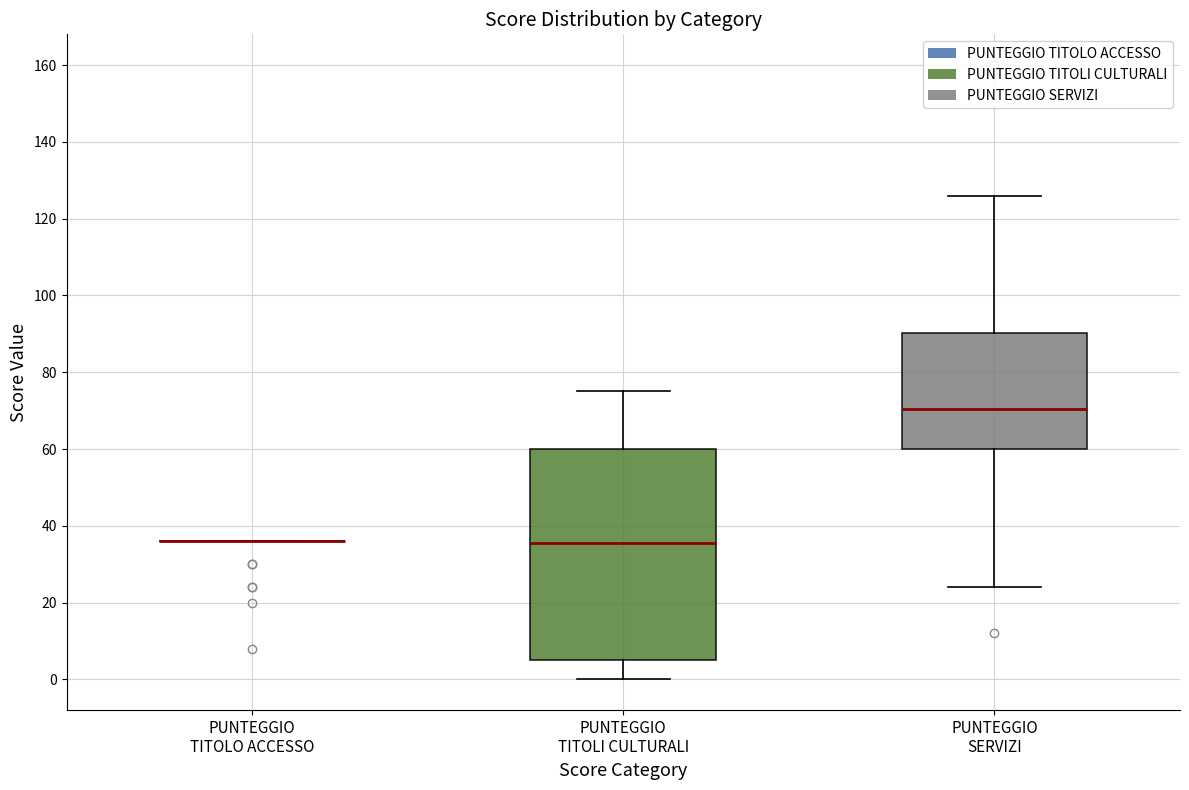

Reading left to right, read every box against the y-axis: the position of its median line, the range the box covers, and the ends of its whiskers. The values are not printed on the chart, so give them approximately, as read against the axis.

PUNTEGGIO TITOLO ACCESSO: box collapsed to a line at 36, whiskers 36 to 36
PUNTEGGIO TITOLI CULTURALI: median 36, box 6 to 60, whiskers 0 to 76
PUNTEGGIO SERVIZI: median 70, box 60 to 90, whiskers 24 to 126